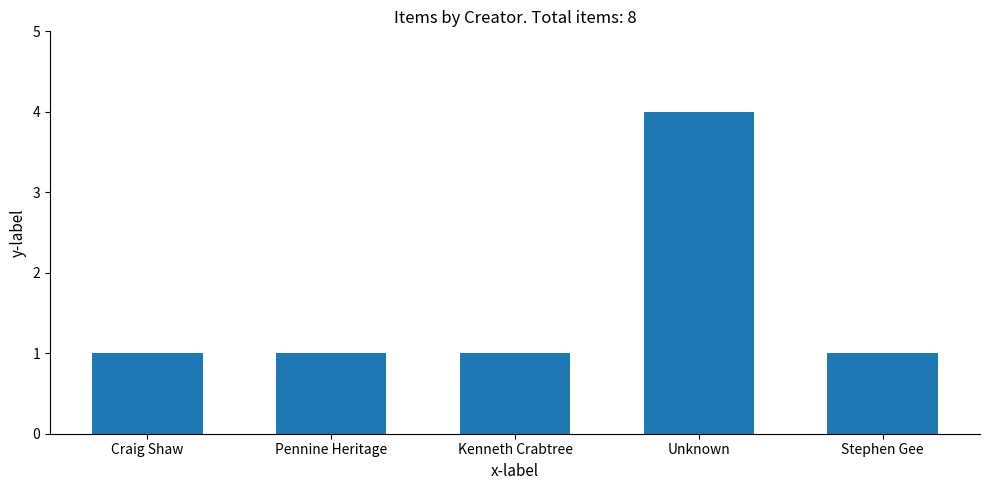

What is the ratio of the value at Unknown to the value at Craig Shaw?

4.0